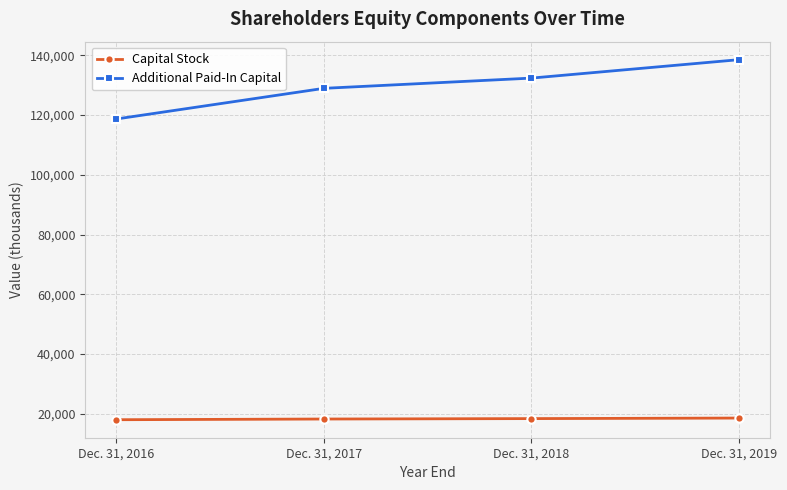

True or false: Capital Stock has a value of 9110 at Dec. 31, 2019.

False